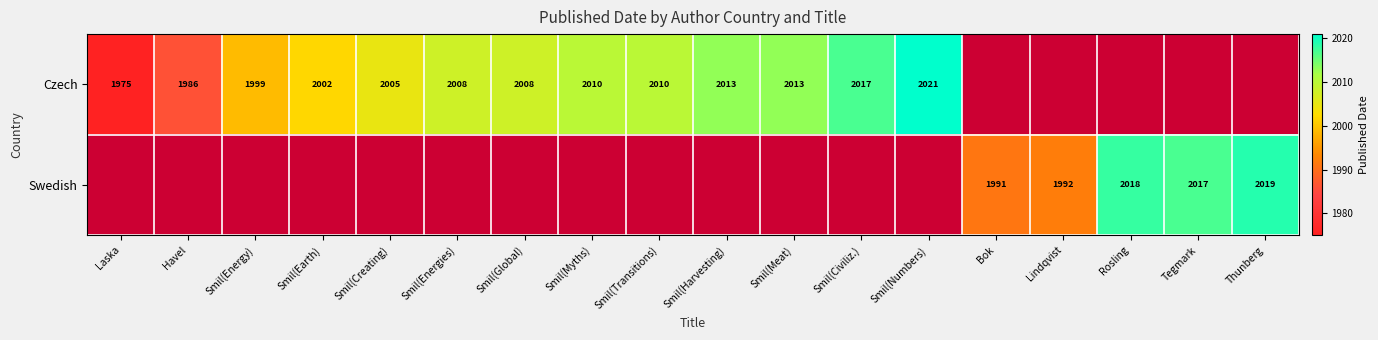

The value of Swedish at Rosling is 1377. True or false?

False